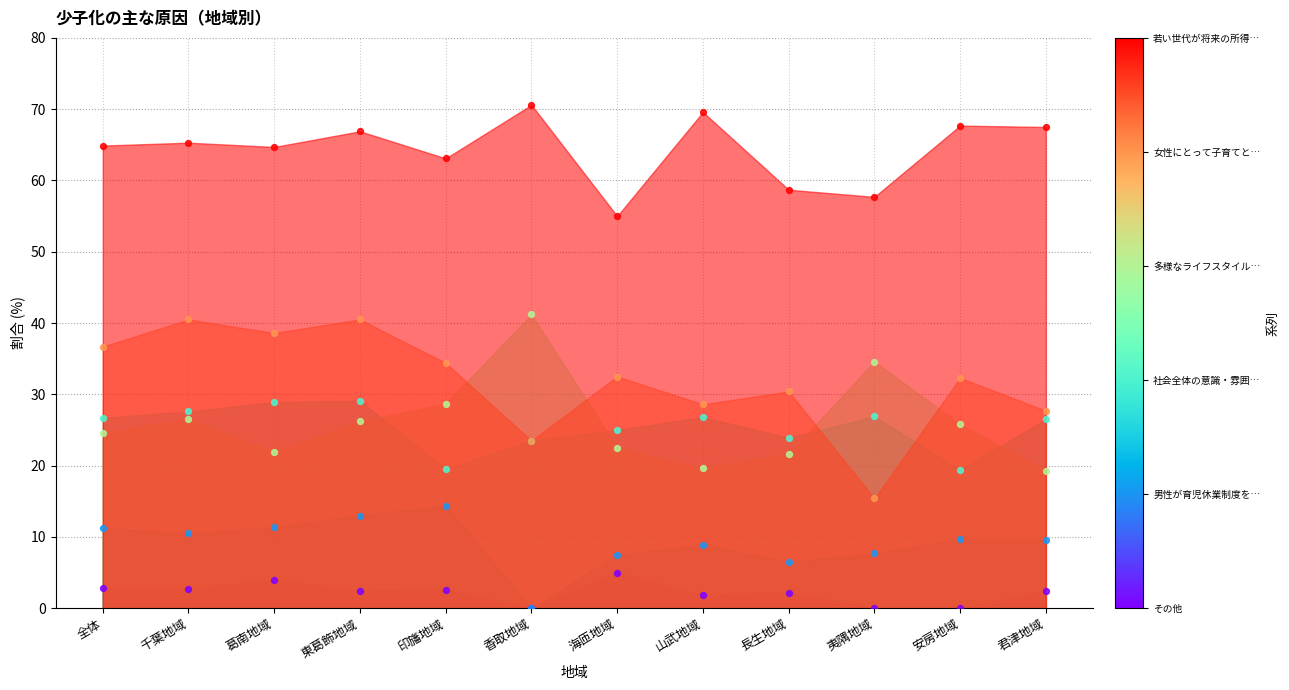

What are all the series names shown in the legend?

多様なライフスタイルが社会的に受け入れられるようになったから, その他, 社会全体の意識・雰囲気が子どもを生み育てることをためらわせる状況にあるから, 女性にとって子育てとキャリアを両立することが困難であるから, 男性が育児休業制度を取得しづらいから, 若い世代が将来の所得や雇用等に不安を感じているから